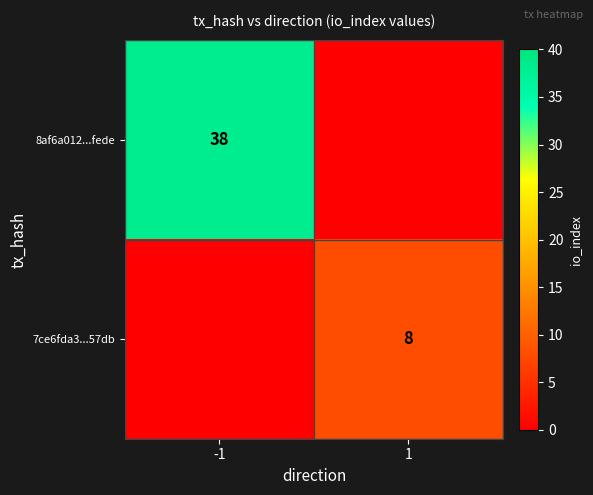

True or false: 8af6a012...fede has a value of 38 at -1.

True